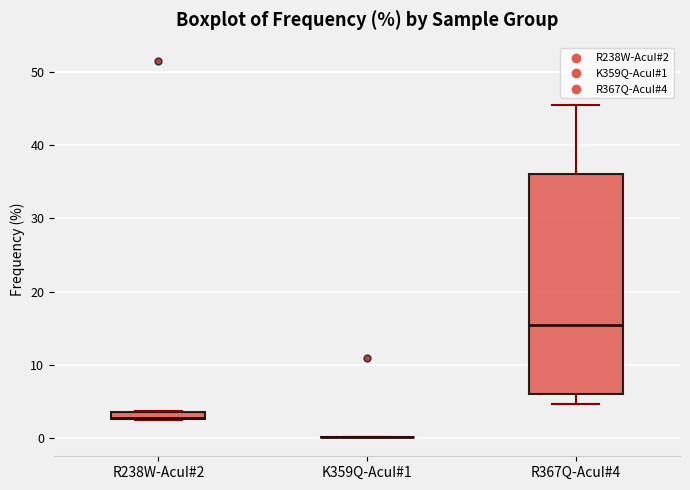

Which box is the tallest, from its lower edge to its upper edge?

R367Q-AcuI#4